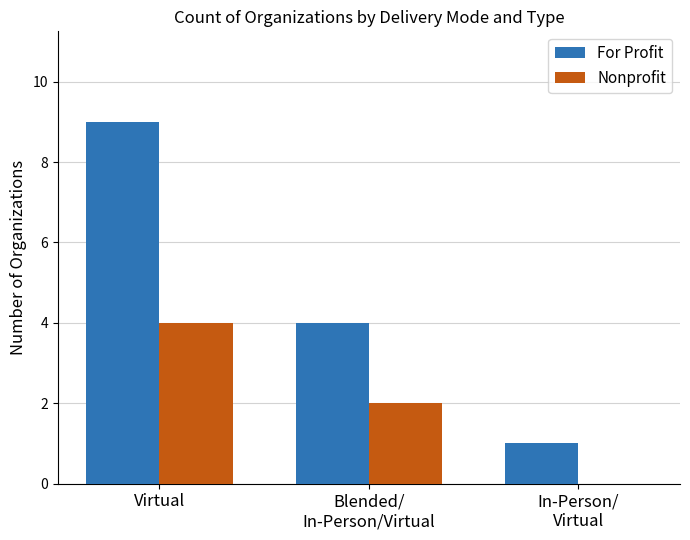

Which series has the largest range (max minus min)?

For Profit